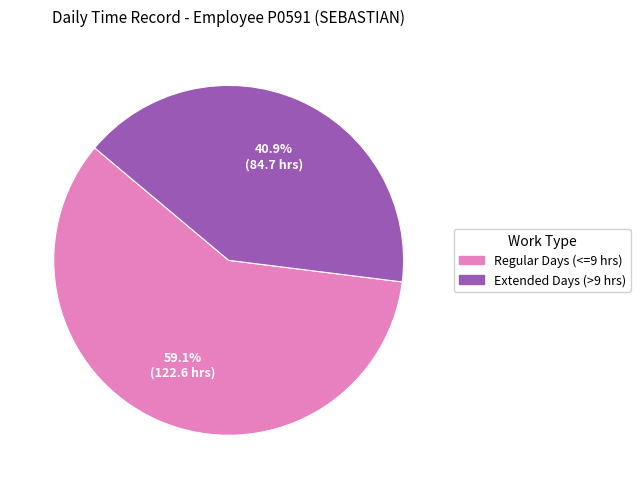

Which slice is the largest?

Regular Days (<=9 hrs)